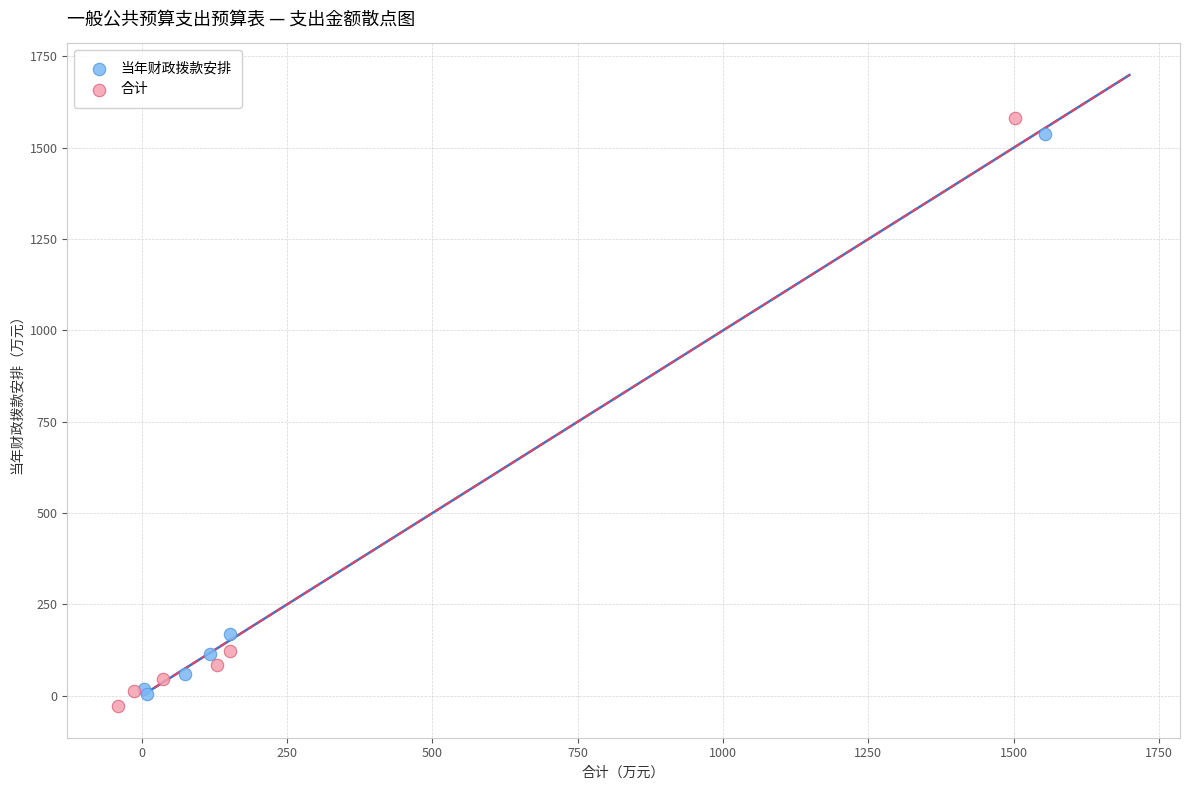

Which series has the largest Y range (max minus min)?

合计